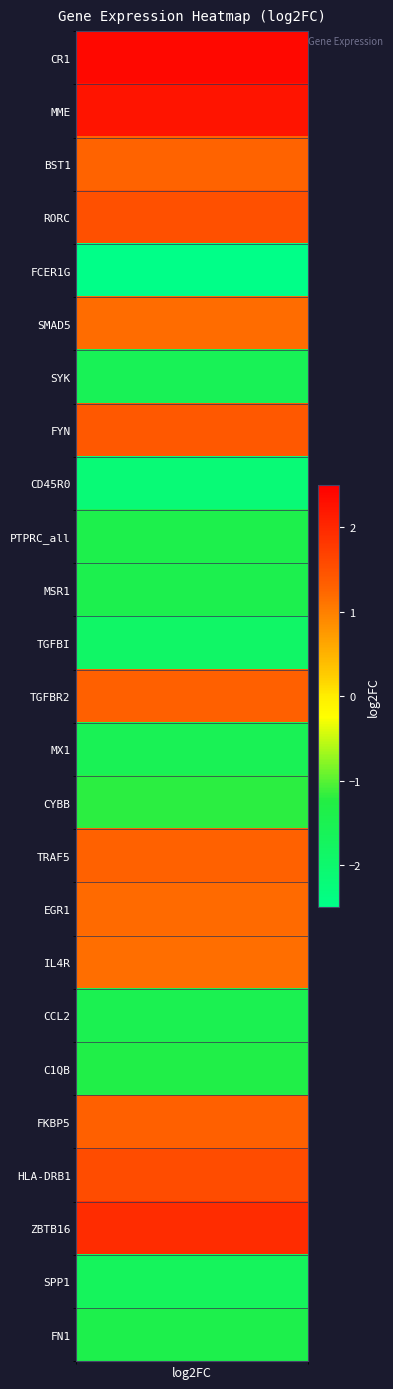

List the labels in order of value, largest first.

log2FC, 1, 22, 21, 3, 7, 20, 12, 15, 2, 16, 5, 17, 14, 19, 24, 9, 10, 18, 13, 6, 23, 11, 8, 4